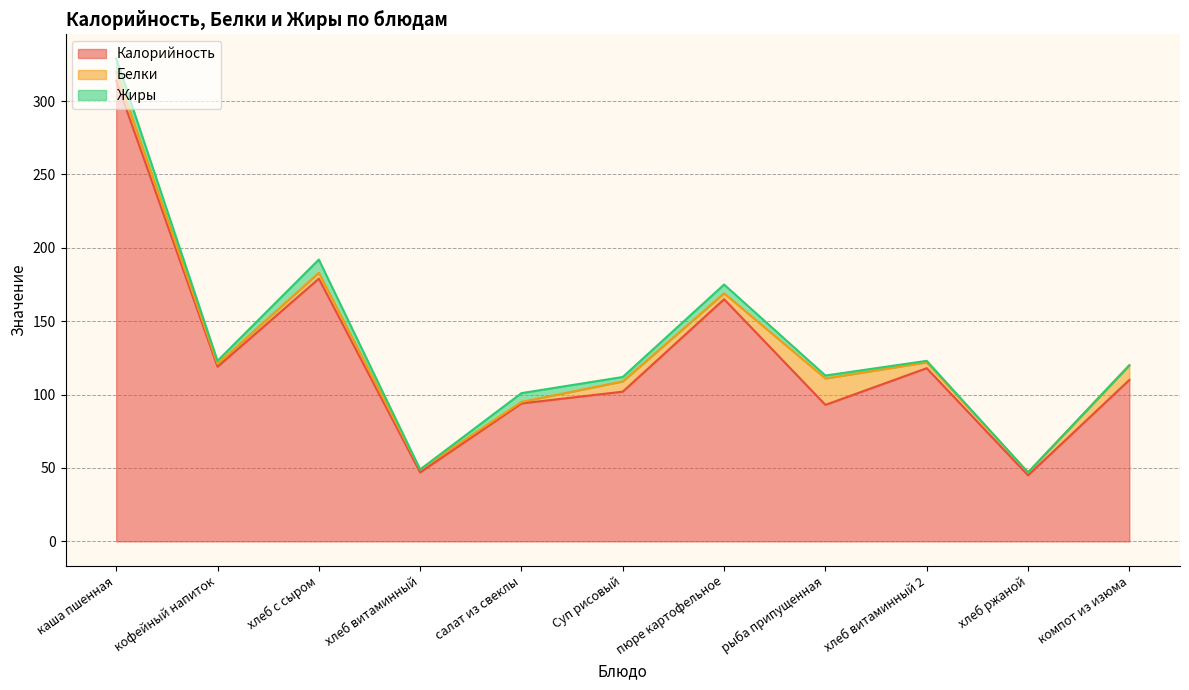

Does the chart have visible grid lines?

Yes